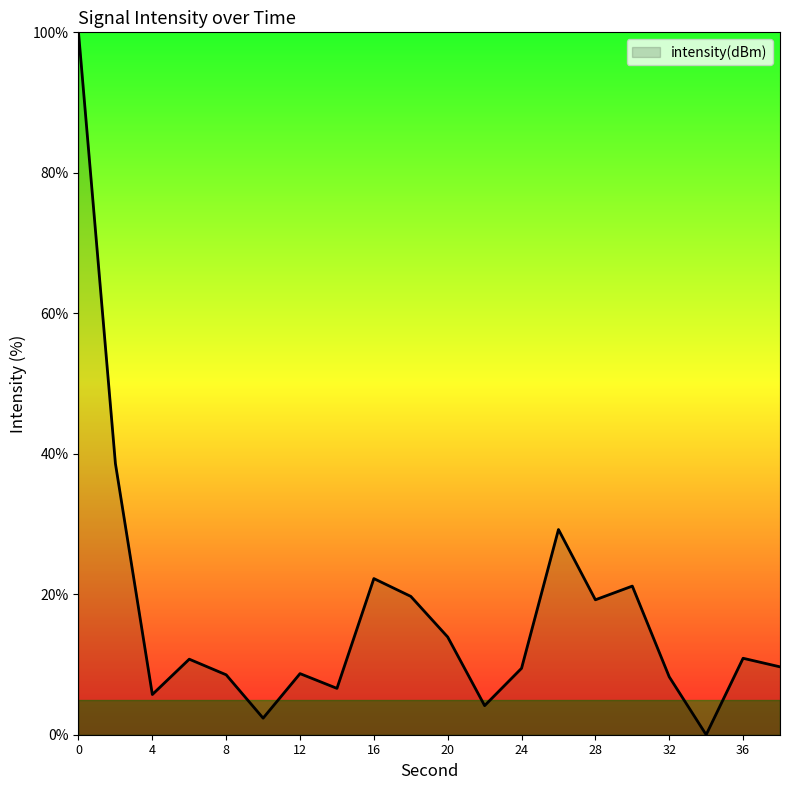

What is the maximum value shown in the chart?

100.0